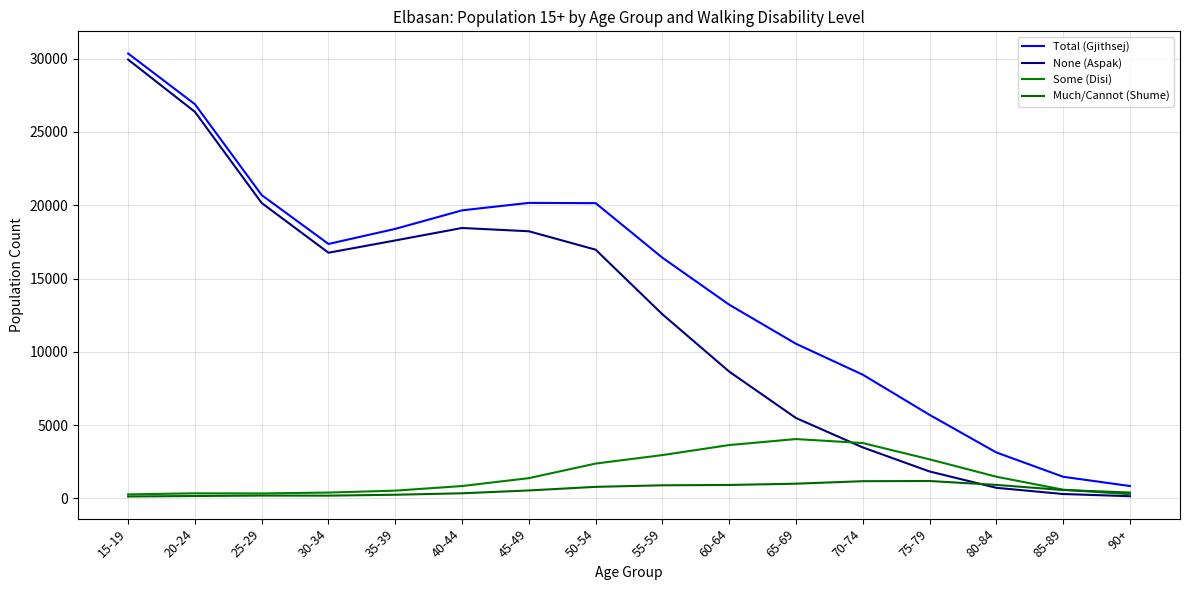

How many lines are shown in the chart?

4